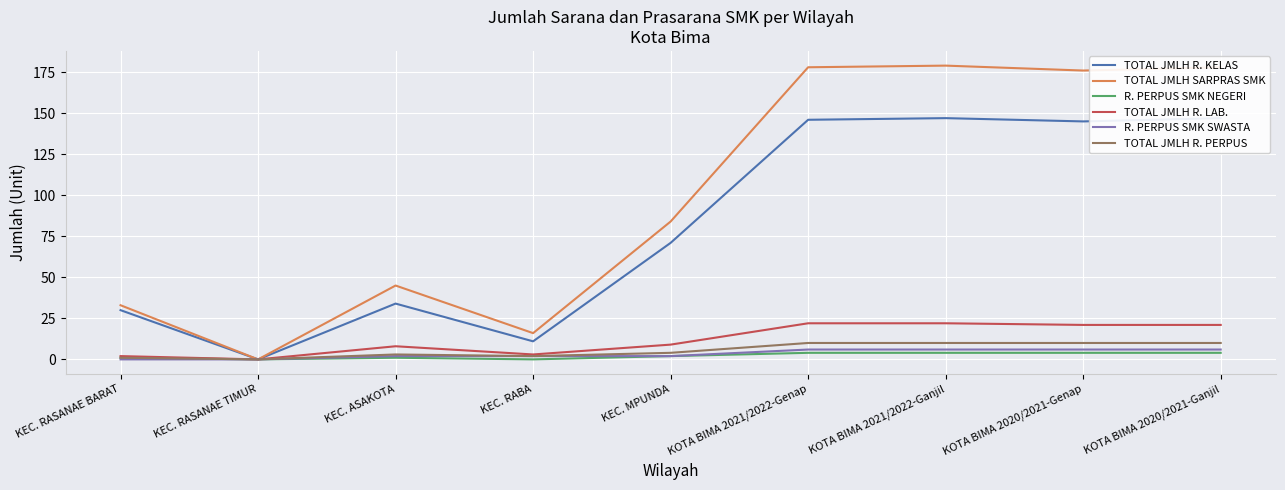

True or false: TOTAL JMLH R. KELAS has a value of 147 at KOTA BIMA 2020/2021-Ganjil.

True